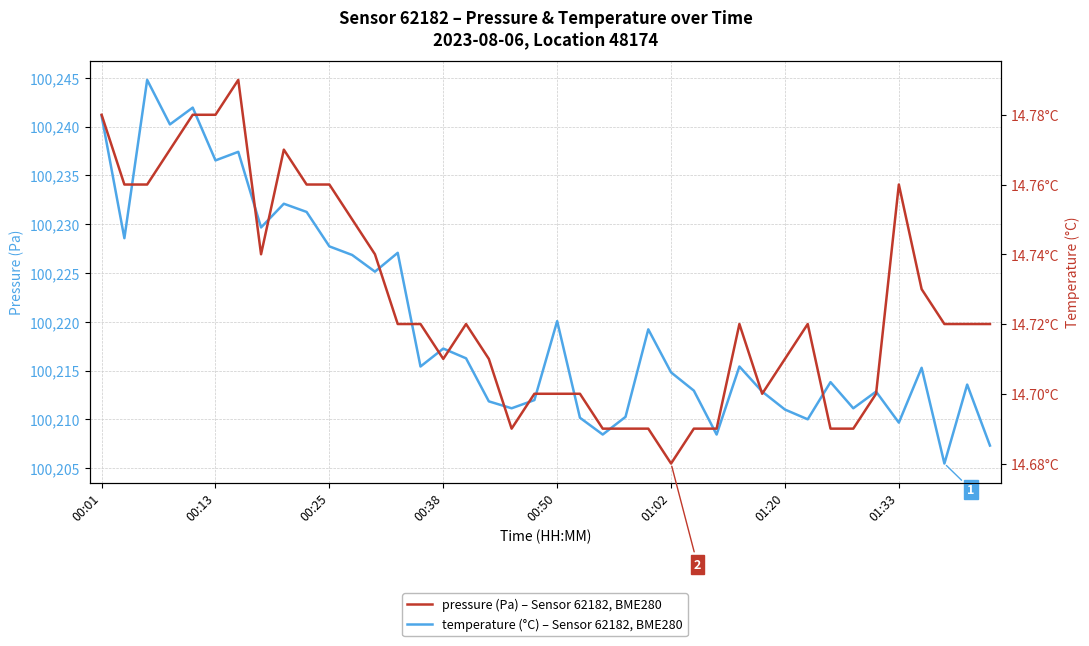

The value of pressure at 27 is 100208.4. True or false?

True